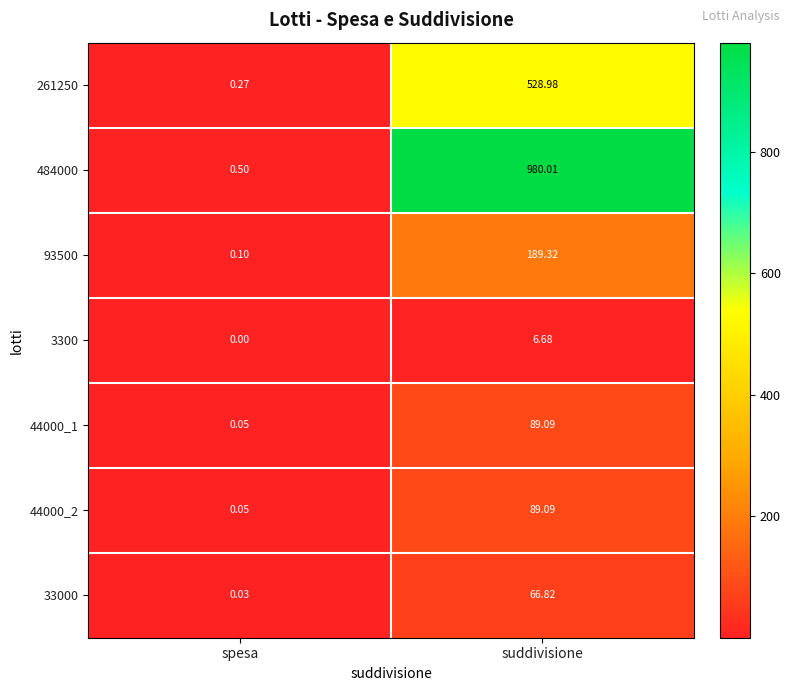

Which series has the largest range (max minus min)?

484000